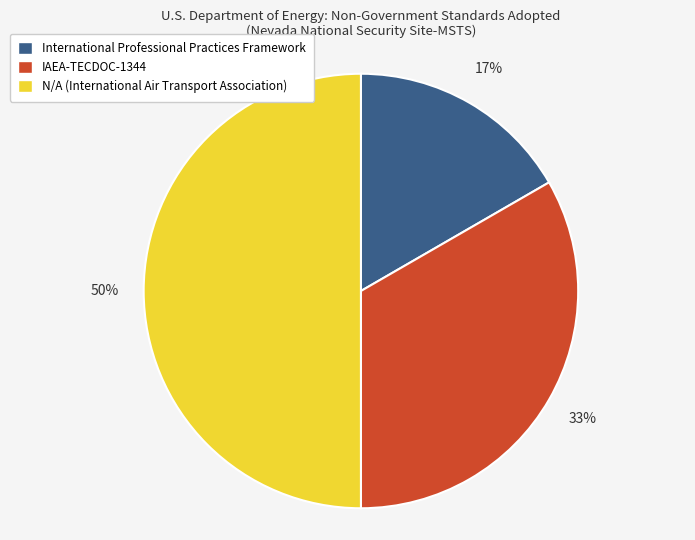

Count the number of slices in the pie.

3